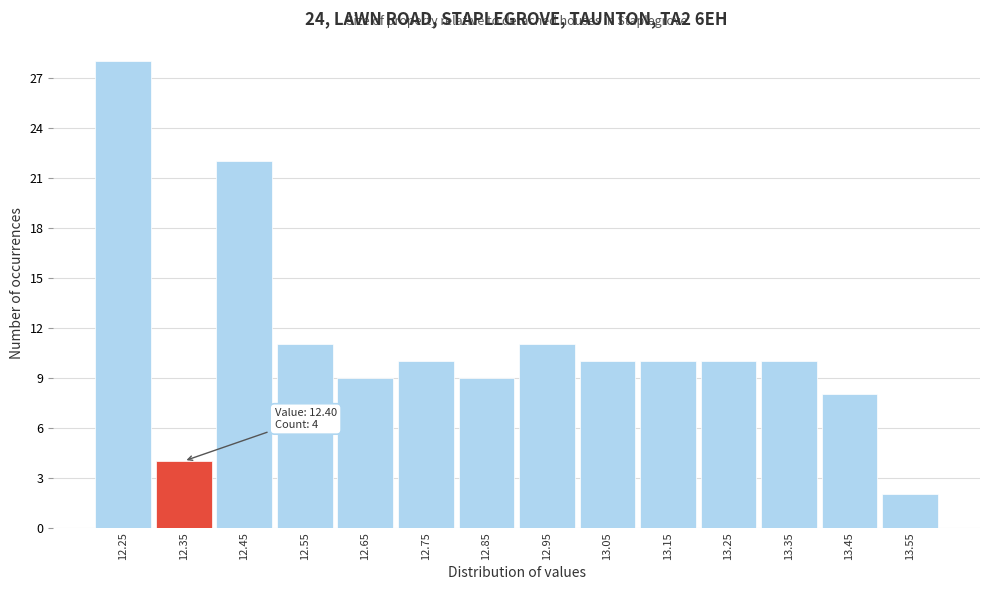

Reading right to left, extract all data points from this chart.

13.55=2	13.45=8	13.35=10	13.25=10	13.15=10	13.05=10	12.95=11	12.85=9	12.75=10	12.65=9	12.55=11	12.45=22	12.35=4	12.25=28